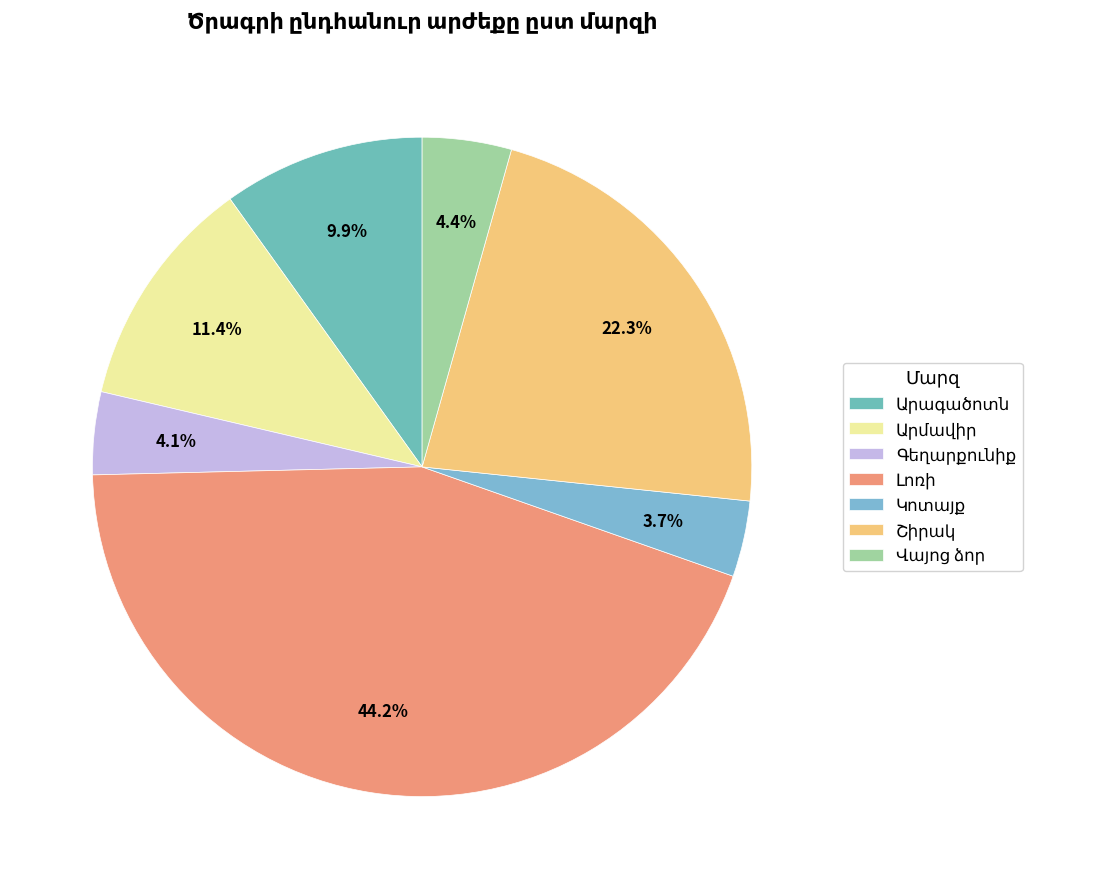

Rank the categories by value from highest to lowest.

Լոռի, Շիրակ, Արմավիր, Արագածոտն, Վայոց ձոր, Գեղարքունիք, Կոտայք